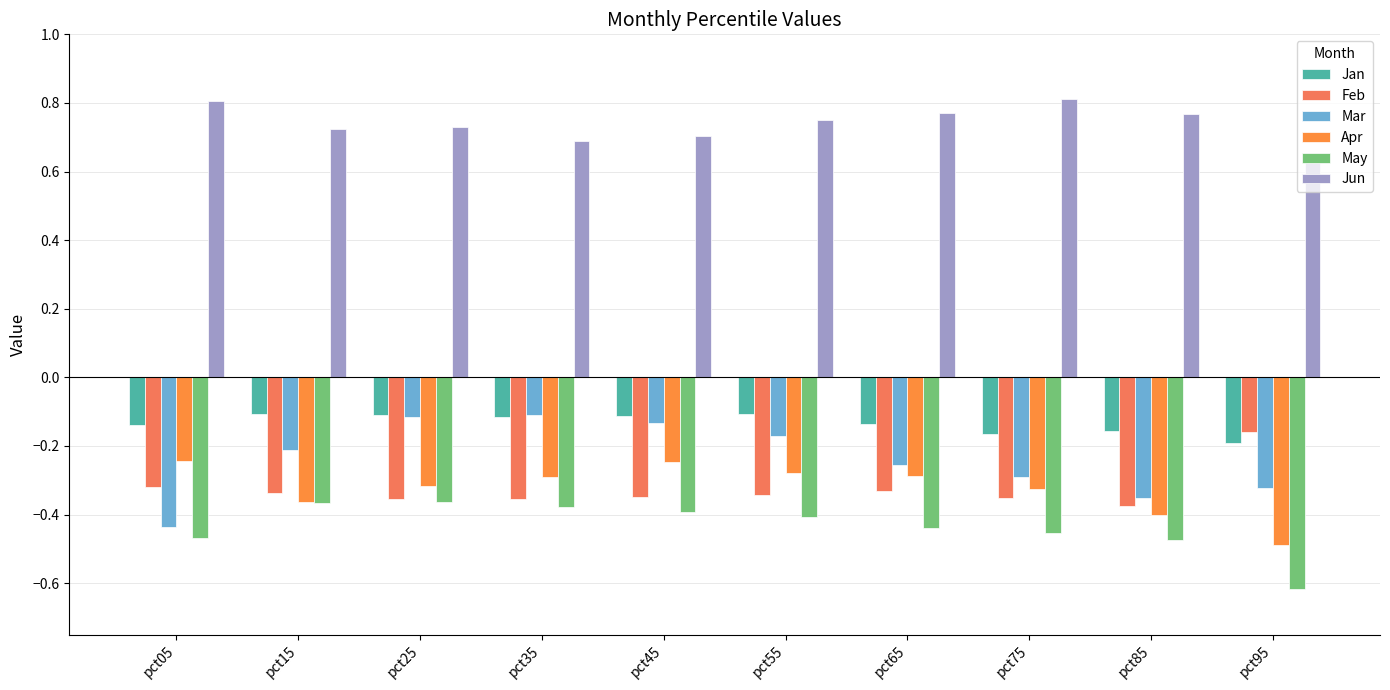

Between pct45 and pct65, which series saw the biggest shift?

Mar